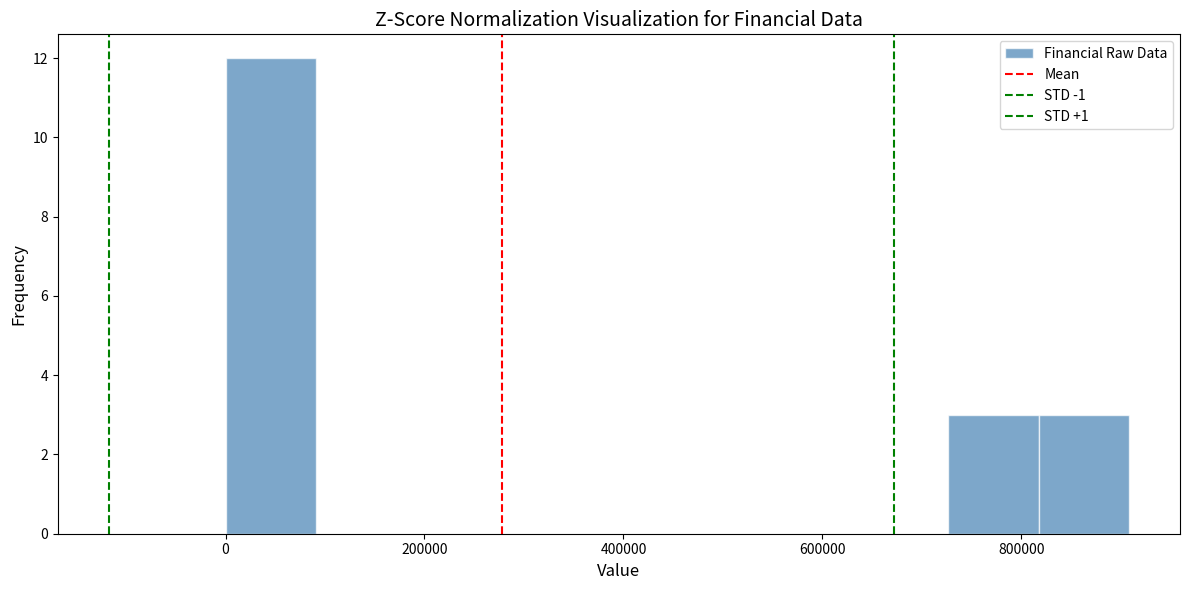

How tall is the bar that spans 0 to 100000 on the x-axis? Neither the bar edges nor the heights are printed on the chart, so give them approximately, as read against the axes.

12